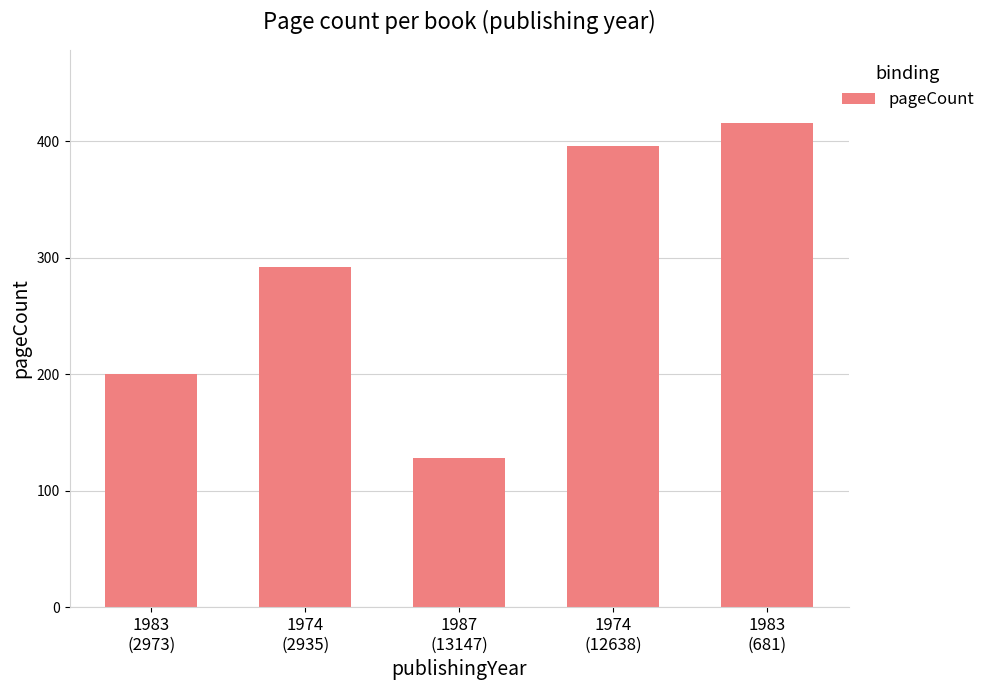

What is the label of the 5th bar from the right?

1983
(2973)